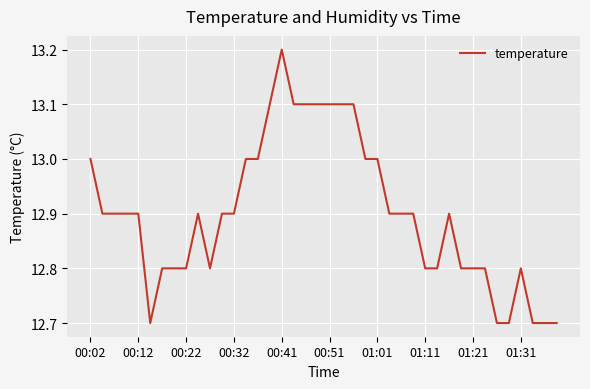

Reading right to left, transcribe all the data shown in this chart.

12.7	12.7	12.7	12.8	12.7	12.7	12.8	12.8	12.8	12.9	12.8	12.8	12.9	12.9	12.9	13.0	13.0	13.1	13.1	13.1	13.1	13.1	13.1	13.2	13.1	13.0	13.0	12.9	12.9	12.8	12.9	12.8	12.8	12.8	12.7	12.9	12.9	12.9	12.9	13.0